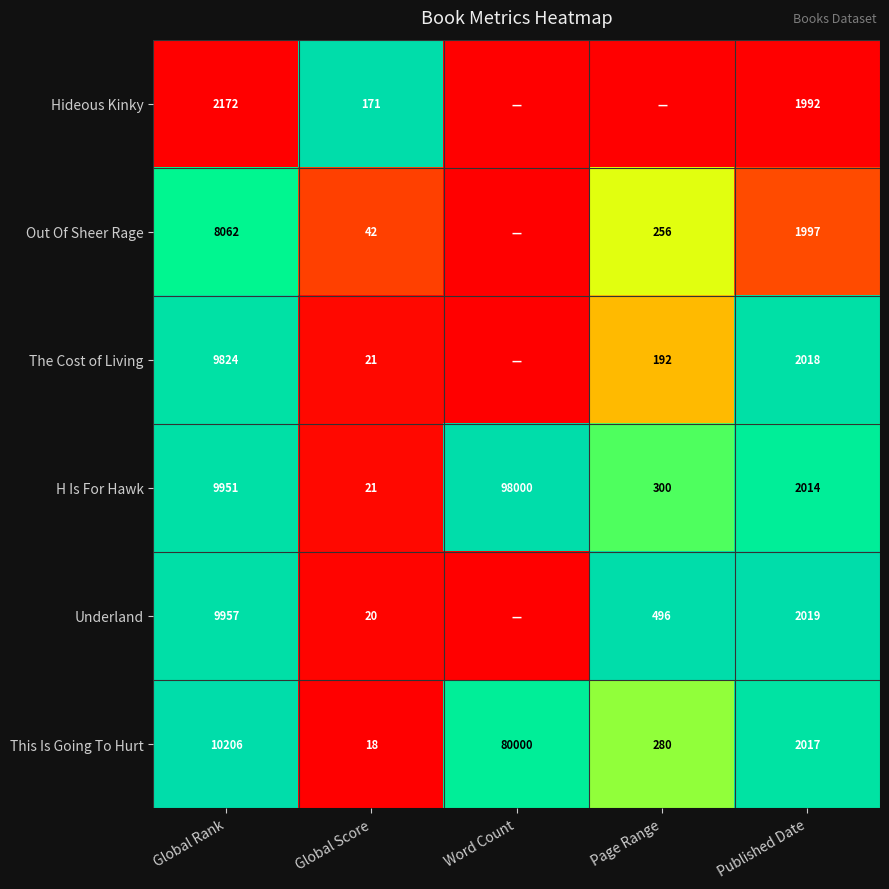

Between Word Count and Global Rank, which is larger?

Word Count